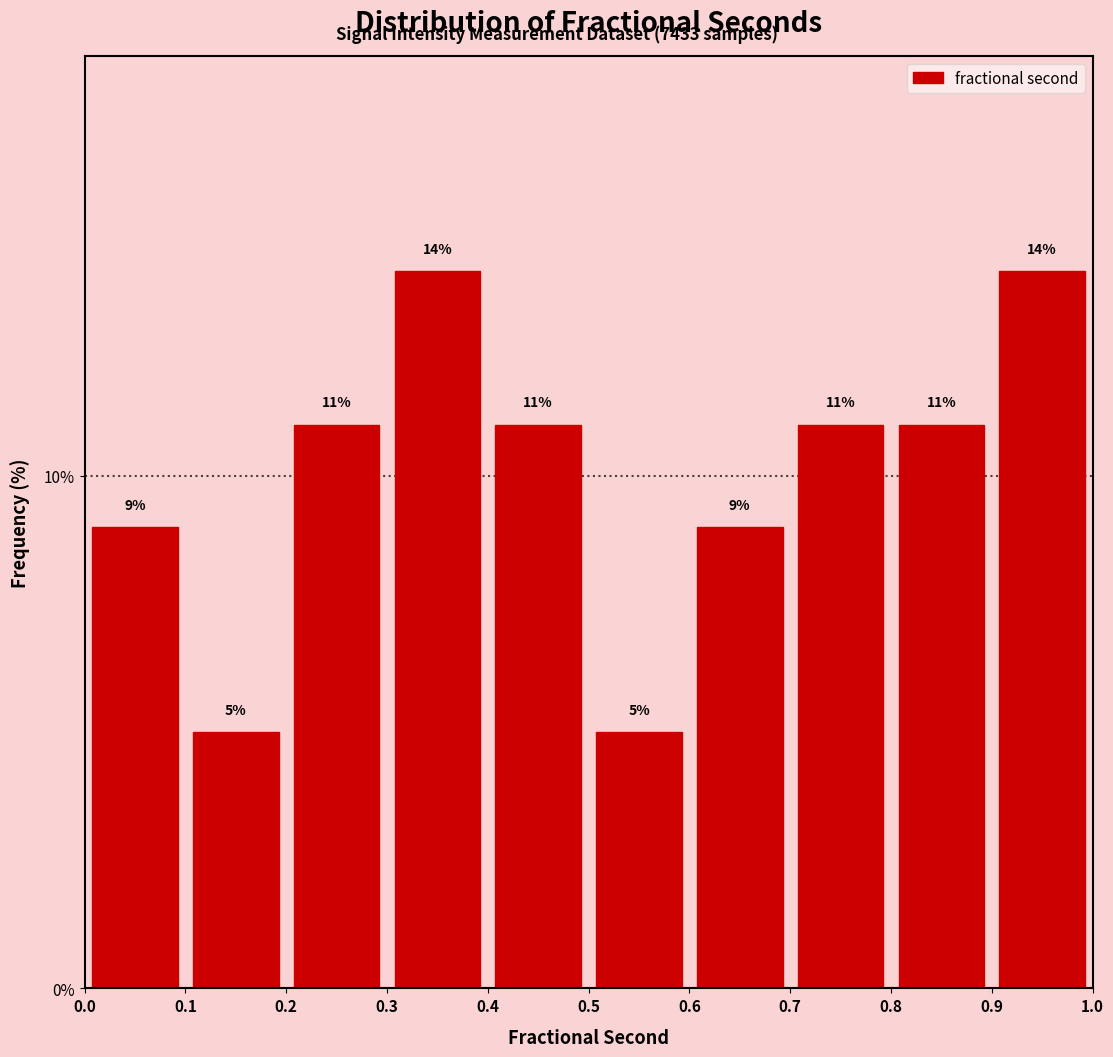

What is the height of the bar covering 0.9 to 1.0 on the x-axis?

14